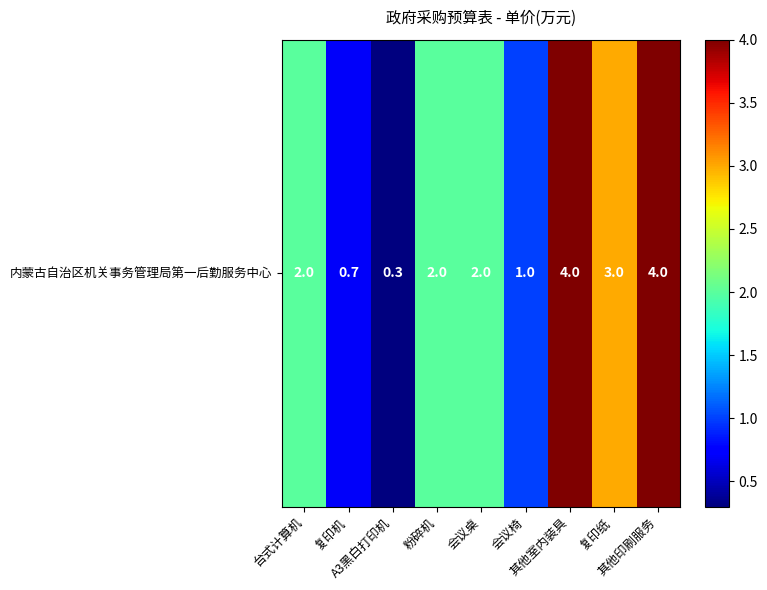

List the labels in order of value, largest first.

其他室内装具, 其他印刷服务, 复印纸, 台式计算机, 粉碎机, 会议桌, 会议椅, 复印机, A3黑白打印机